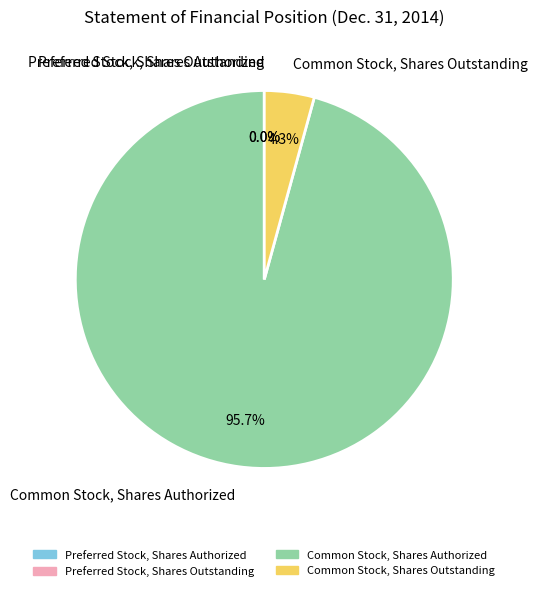

Which slice represents more than half of the pie?

Common Stock, Shares Authorized